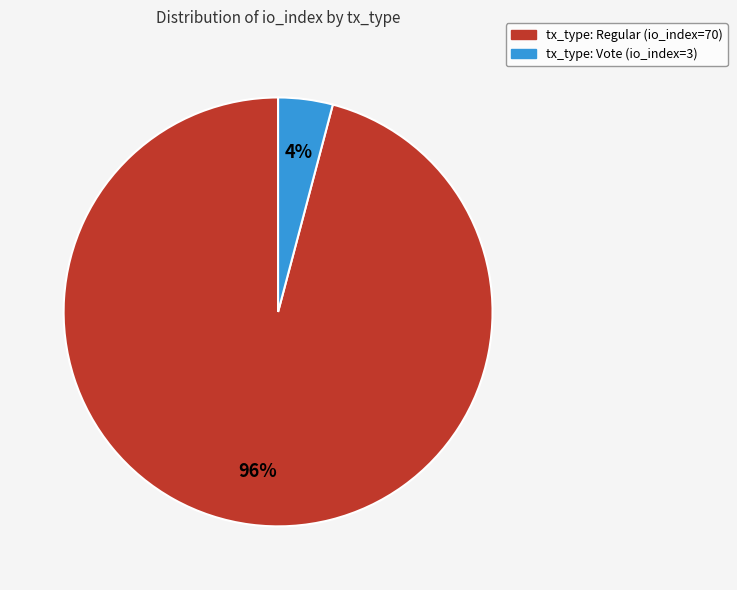

Is there a majority slice in this chart?

Yes